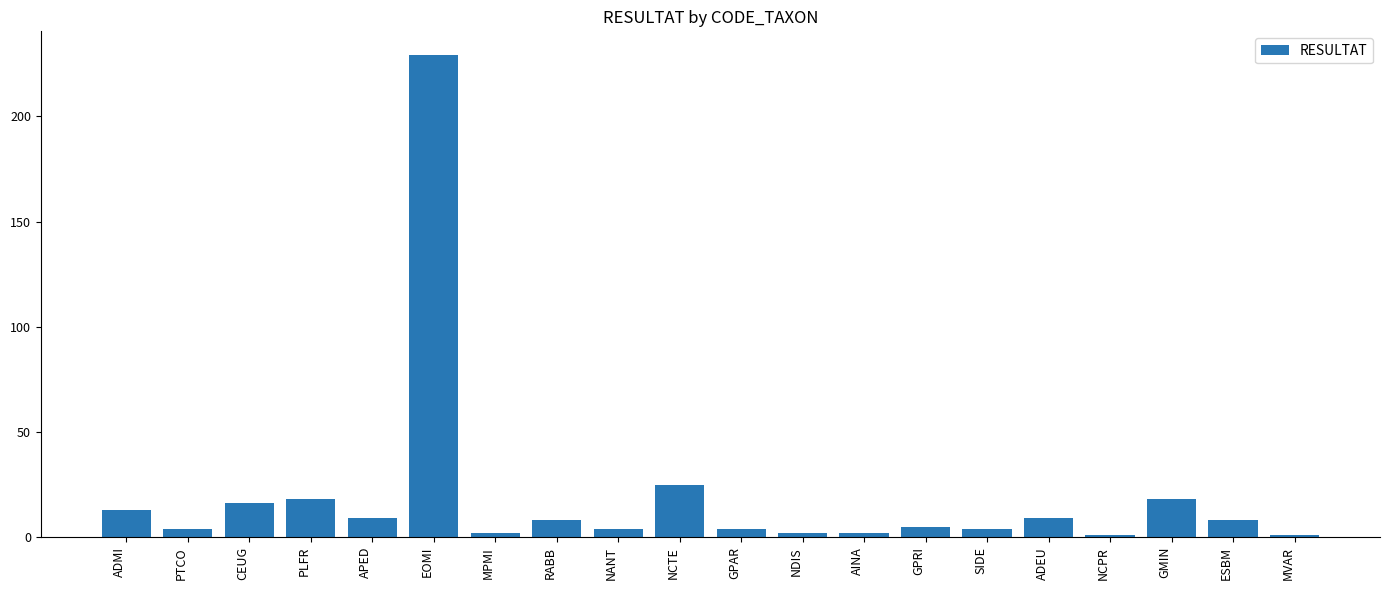

Reading left to right, transcribe all the data shown in this chart.

ADMI=13	PTCO=4	CEUG=16	PLFR=18	APED=9	EOMI=229	MPMI=2	RABB=8	NANT=4	NCTE=25	GPAR=4	NDIS=2	AINA=2	GPRI=5	SIDE=4	ADEU=9	NCPR=1	GMIN=18	ESBM=8	MVAR=1